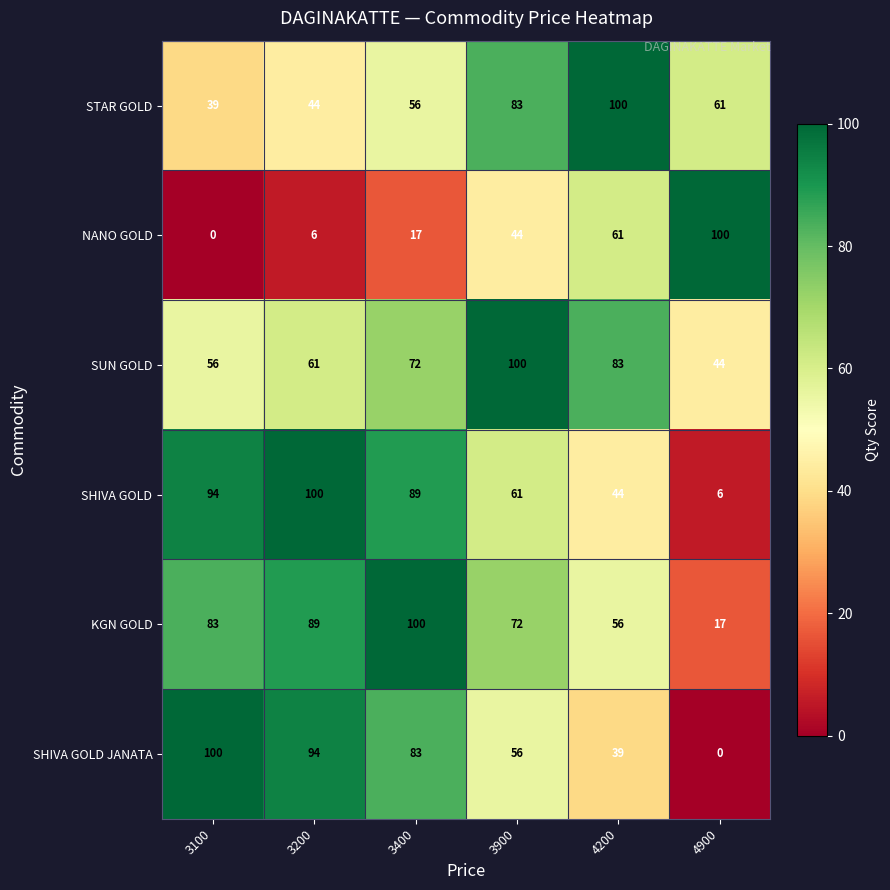

What is the difference between the highest and lowest values at 3400?

83